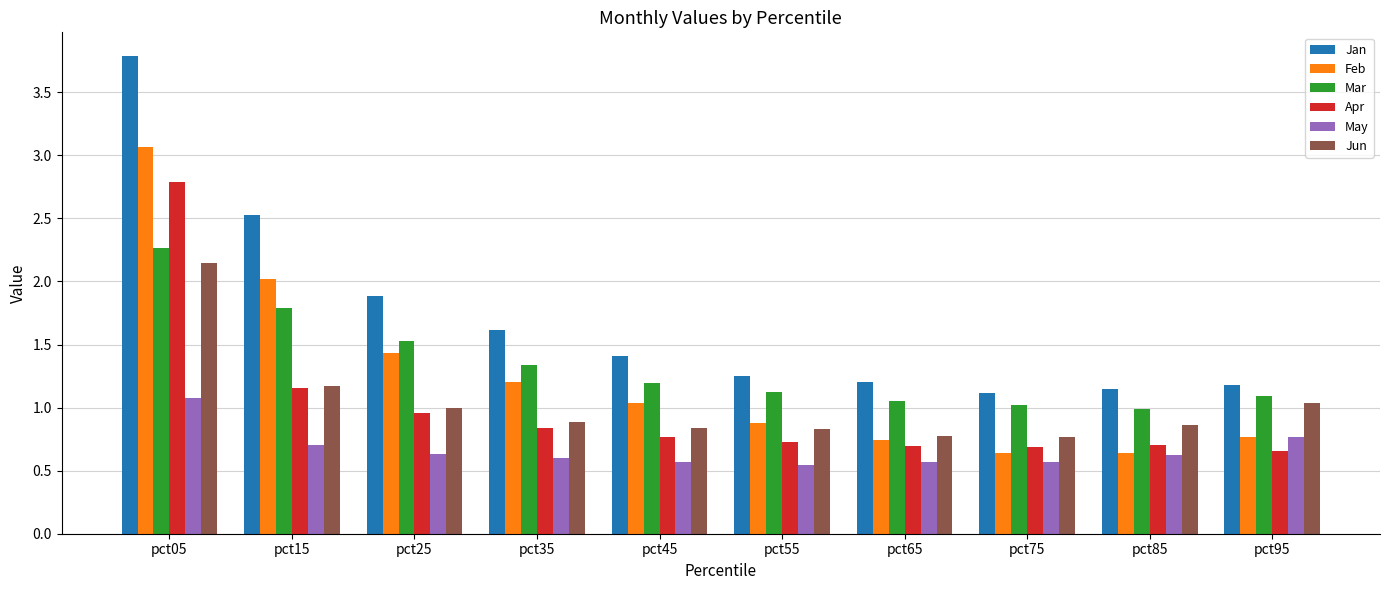

Is it true that Mar equals 1.0 at pct75?

True